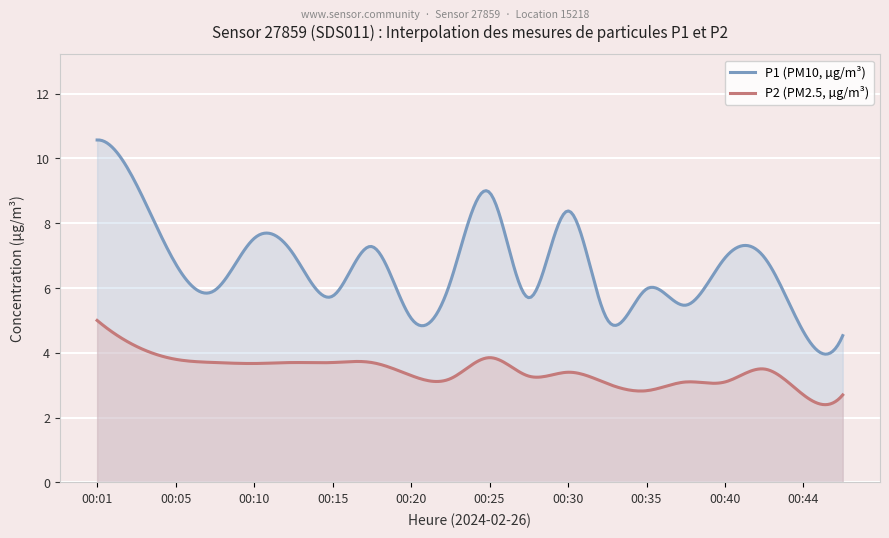

True or false: P2 and P1 cross at least once.

False